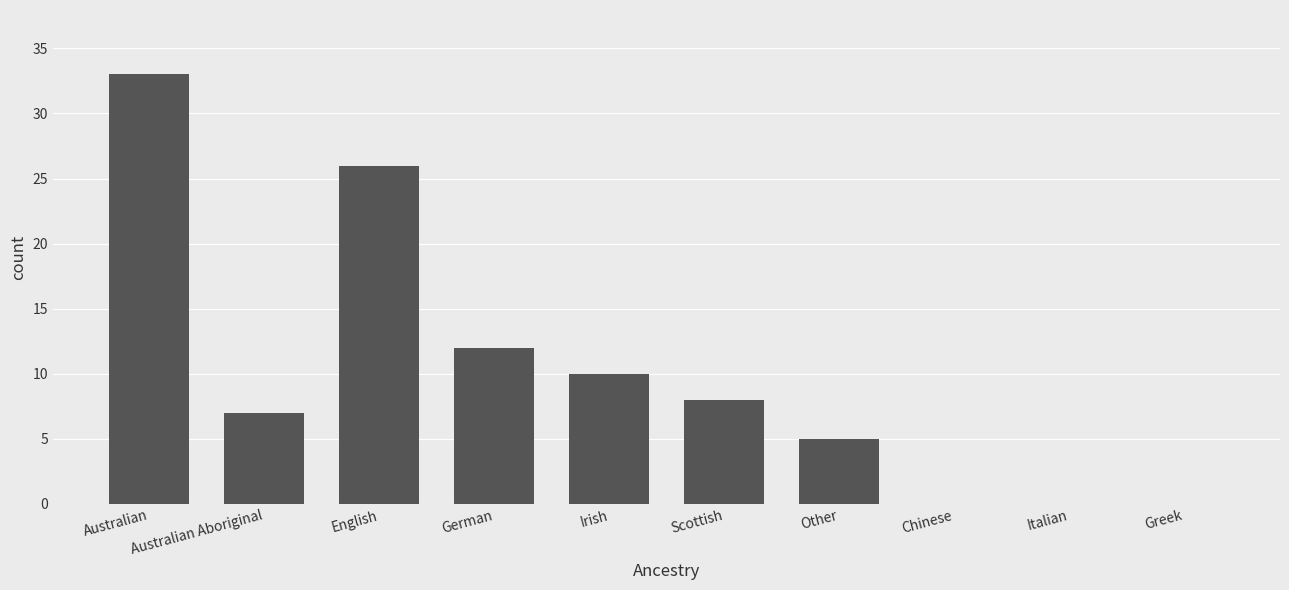

What is the approximate value at Other?

5